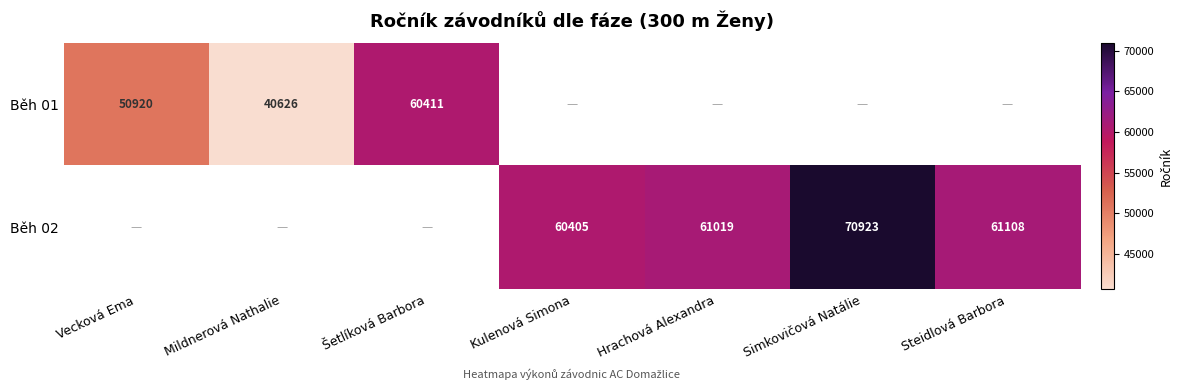

Is it true that Běh 02 equals 104840 at Hrachová Alexandra?

False